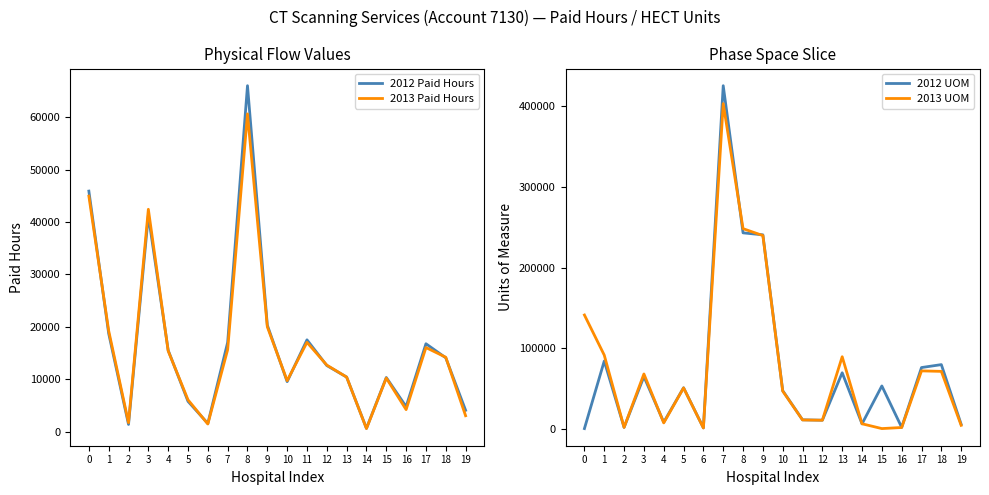

Is the value of 2012 Paid Hours at 8 greater than the value of 2012 UOM at 18?

No